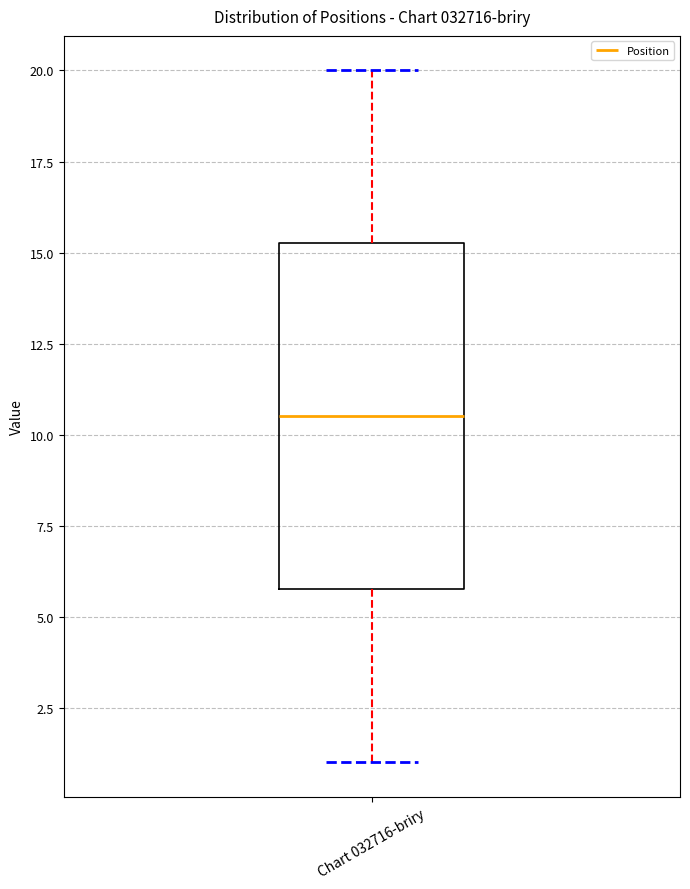

Where does the median line of the box for Chart 032716-briry sit on the y-axis? The values are not printed on the chart, so give them approximately, as read against the axis.

10.5